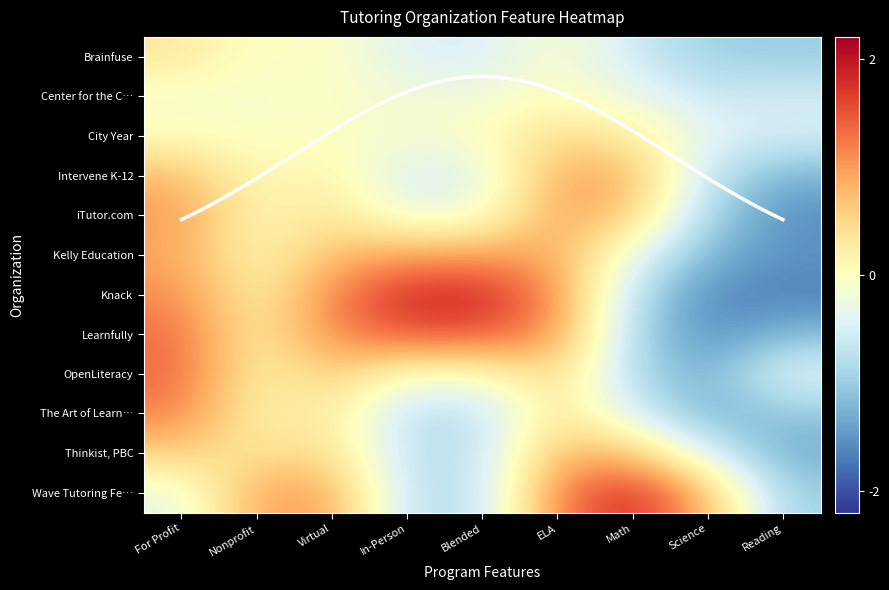

Rank the series at Virtual from lowest to highest value.

Center for the C…, City Year, Brainfuse, Intervene K-12, The Art of Learn…, iTutor.com, Thinkist, PBC, OpenLiteracy, Kelly Education, Wave Tutoring Fe…, Learnfully, Knack